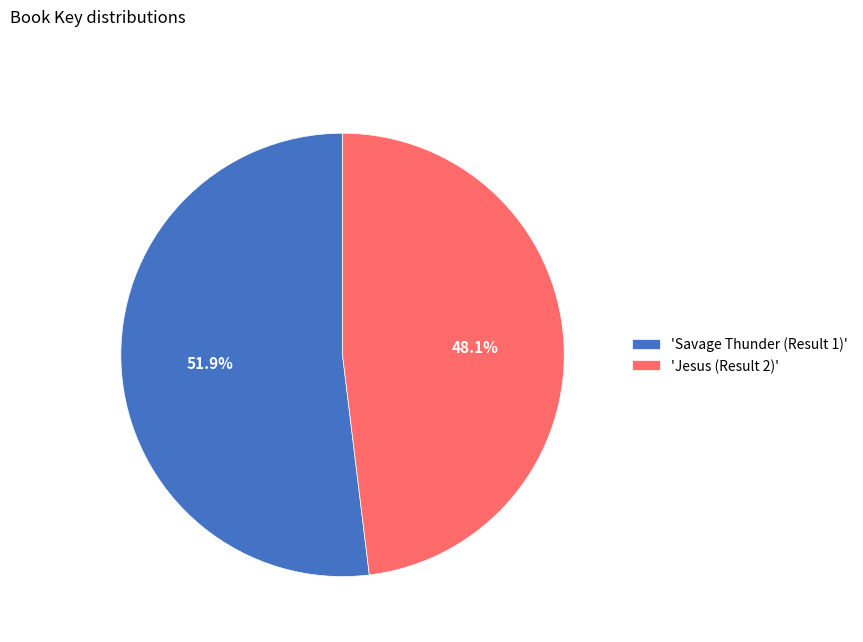

Which slice represents more than half of the pie?

'Savage Thunder (Result 1)'